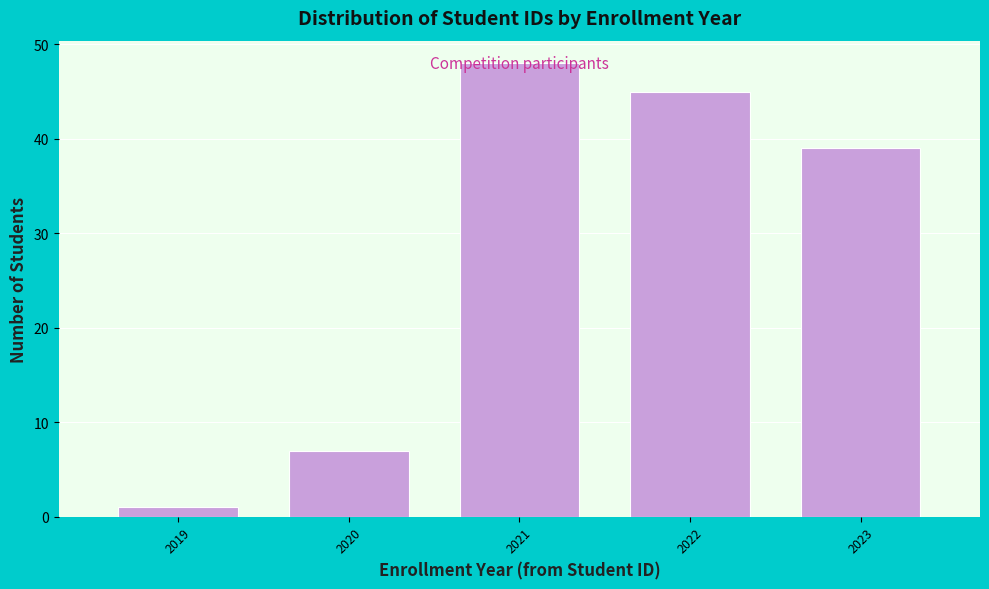

Which label corresponds to the smallest value in the chart?

2019